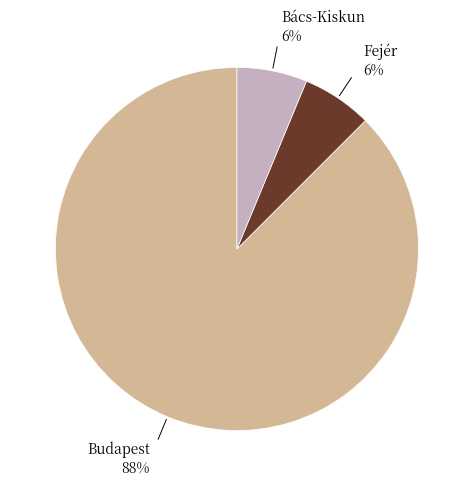

Count the number of slices in the pie.

3